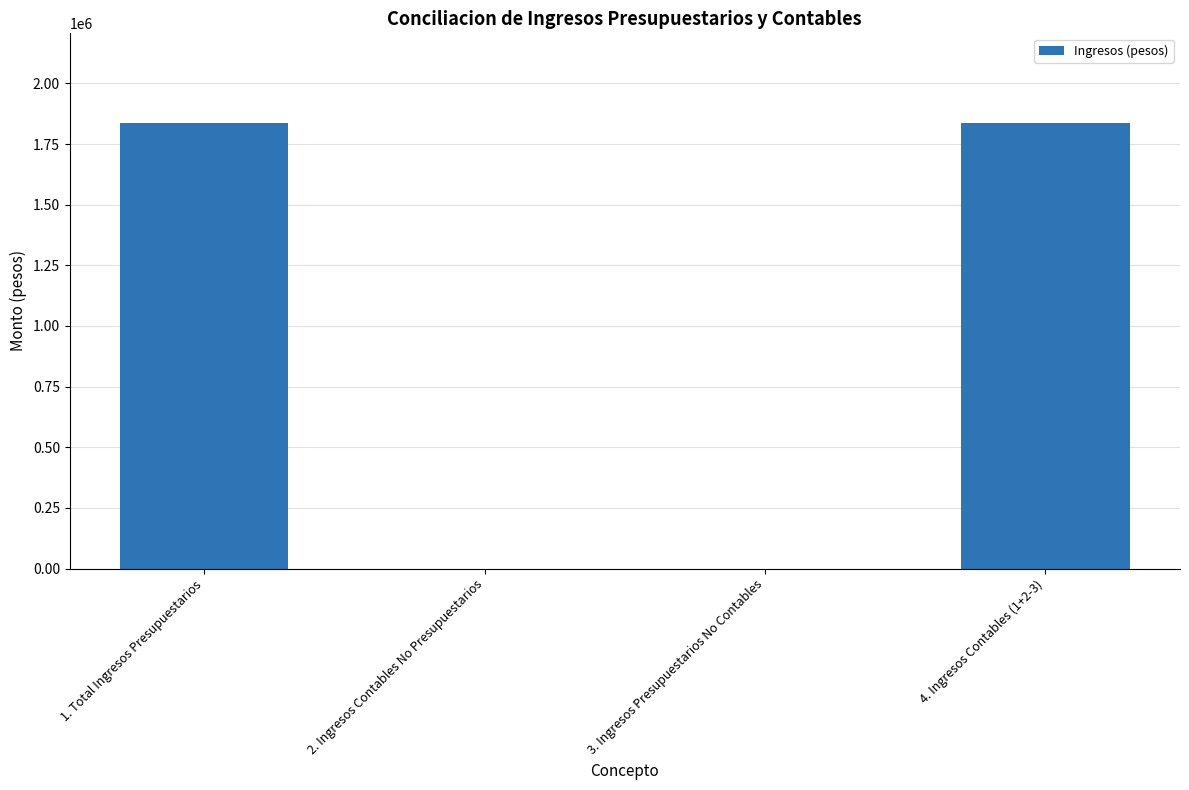

What is the change in value from 2. Ingresos Contables No Presupuestarios to 4. Ingresos Contables (1+2-3)?

+1838670